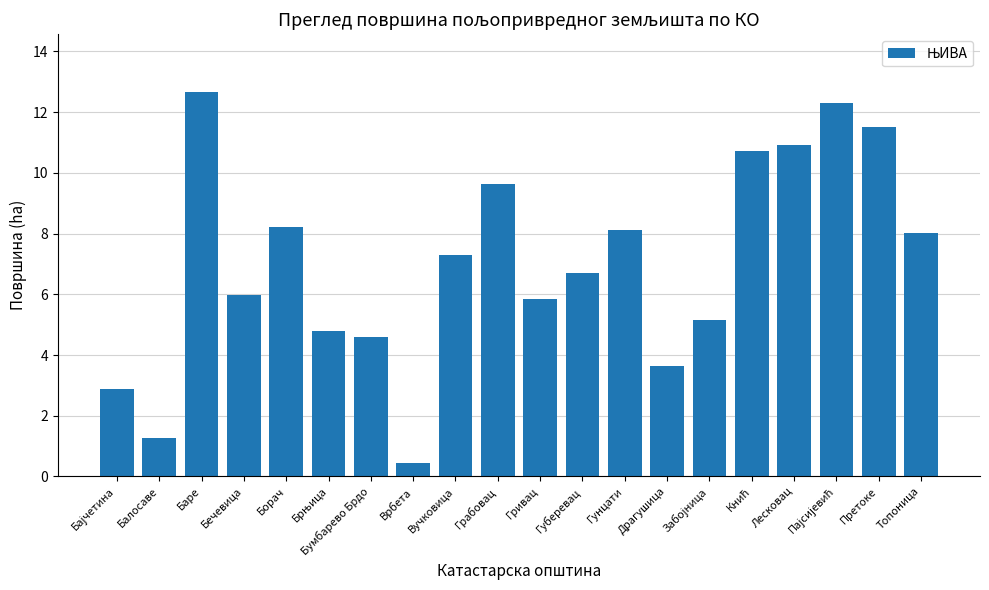

What is the ratio of the value at Лесковац to the value at Вучковица?

1.5